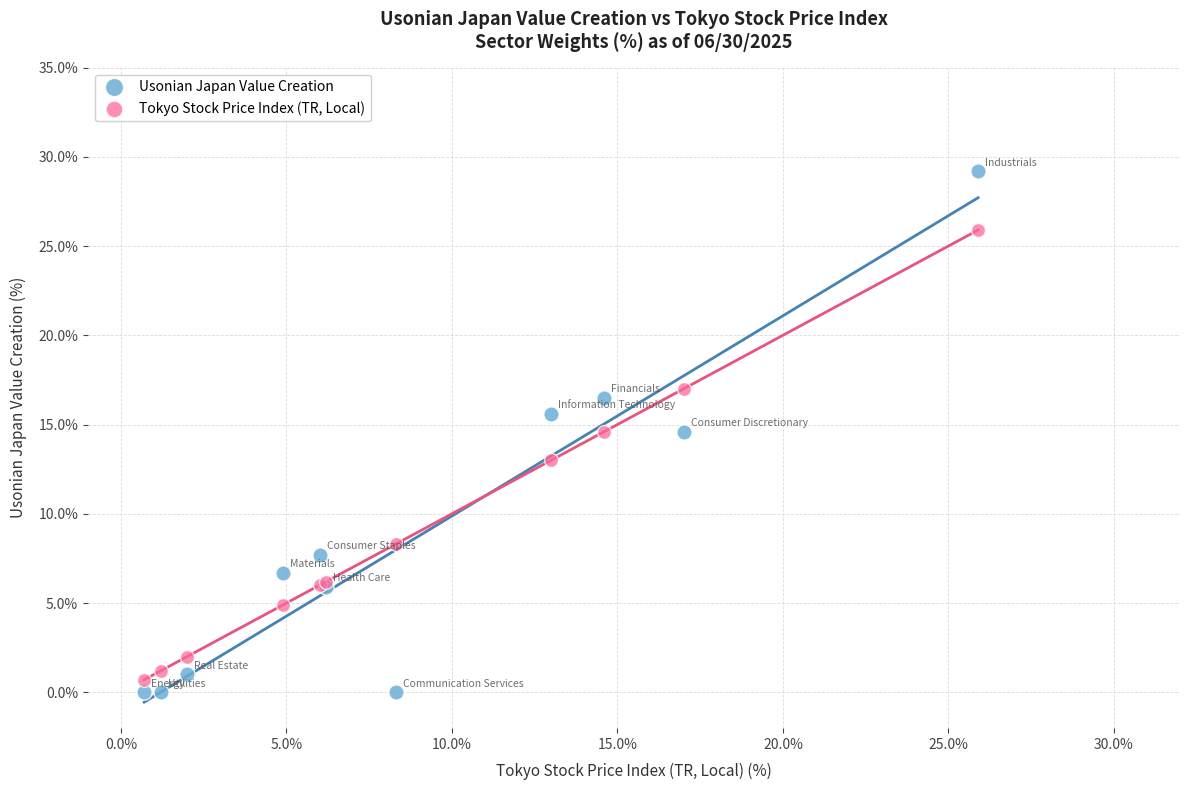

What are all the series names shown in the legend?

Usonian Japan Value Creation, Tokyo Stock Price Index (TR, Local)